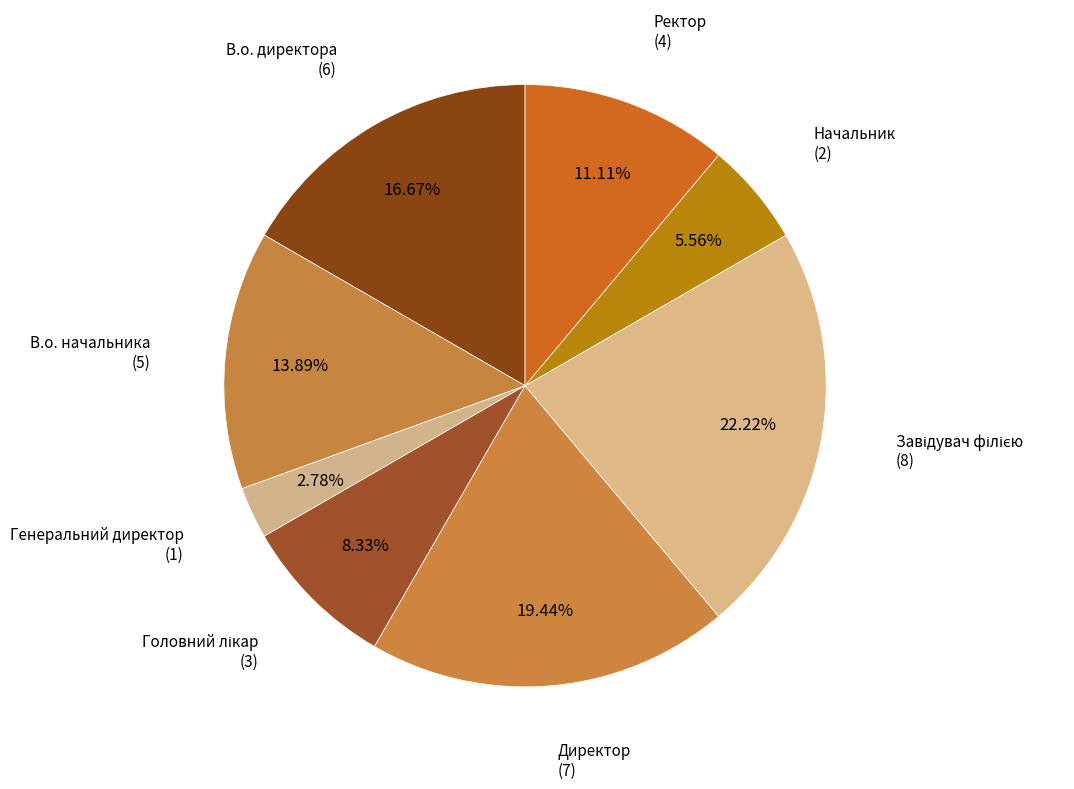

Is there any slice that represents more than half of the pie?

No